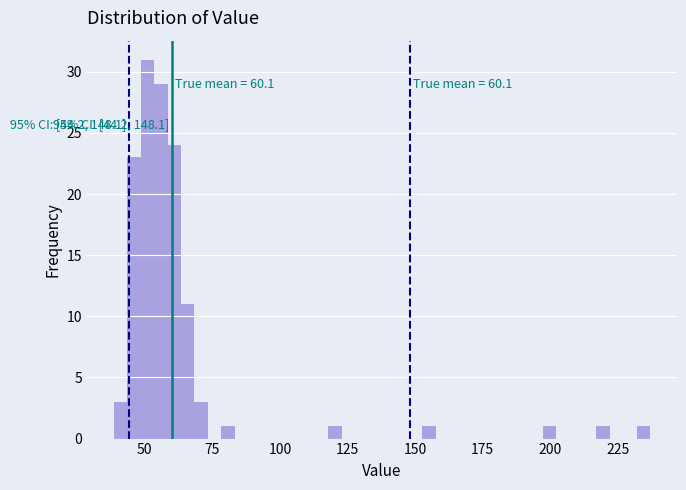

Around what value on the x-axis is the tallest bar? Give the approximate position of its centre, as read against the axis.

50